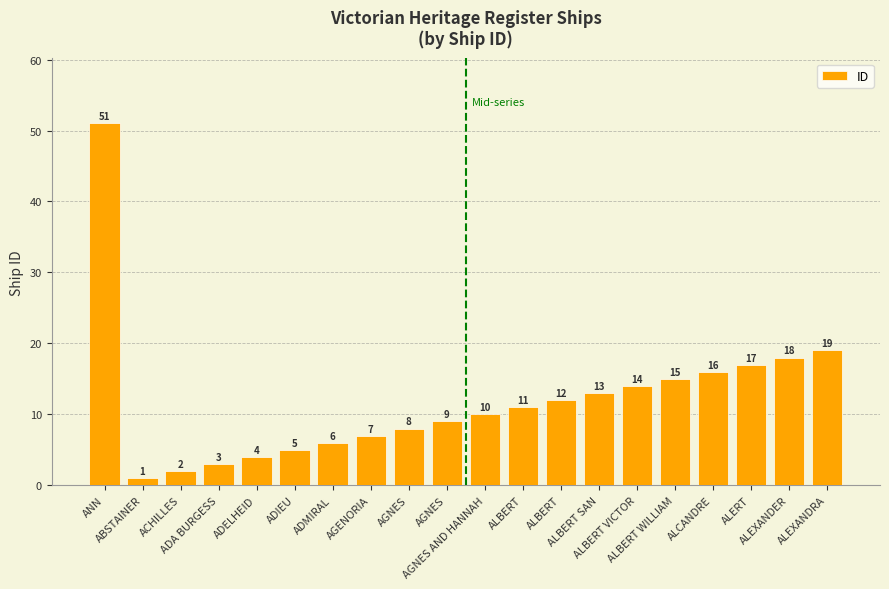

How many values are below 11?

10